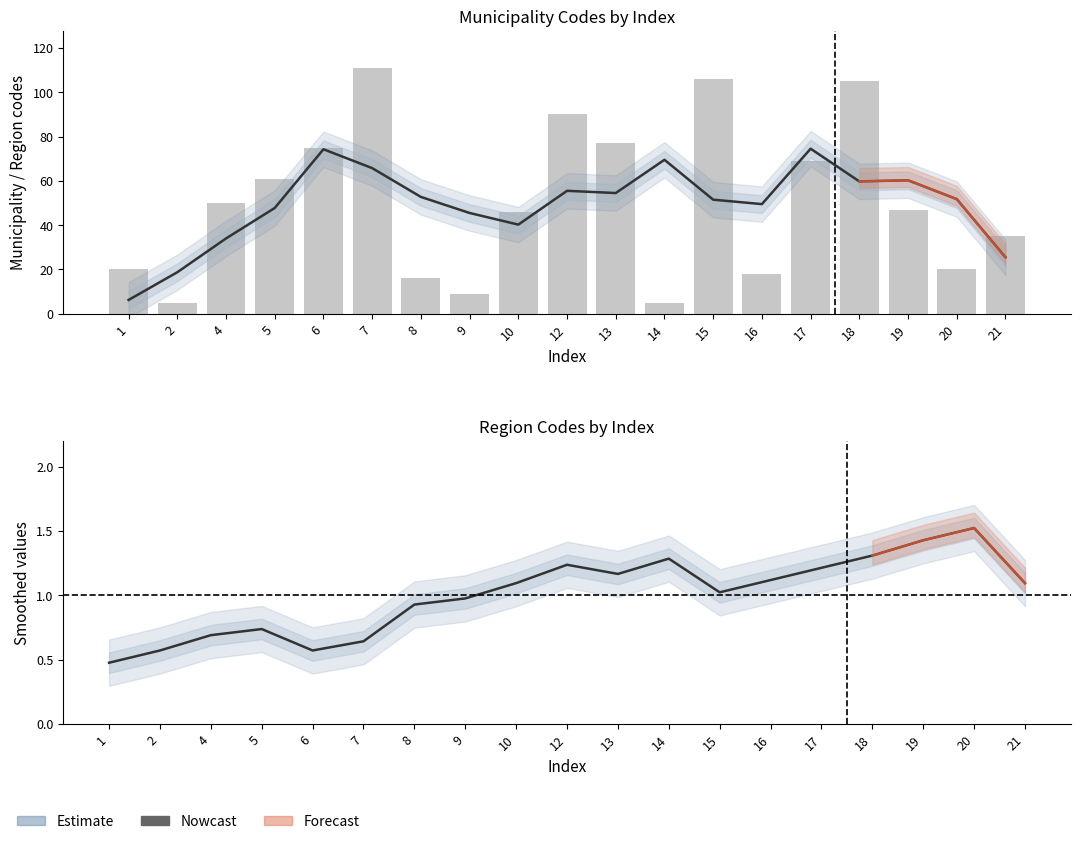

At which category does the chart reach its peak across all series?

20